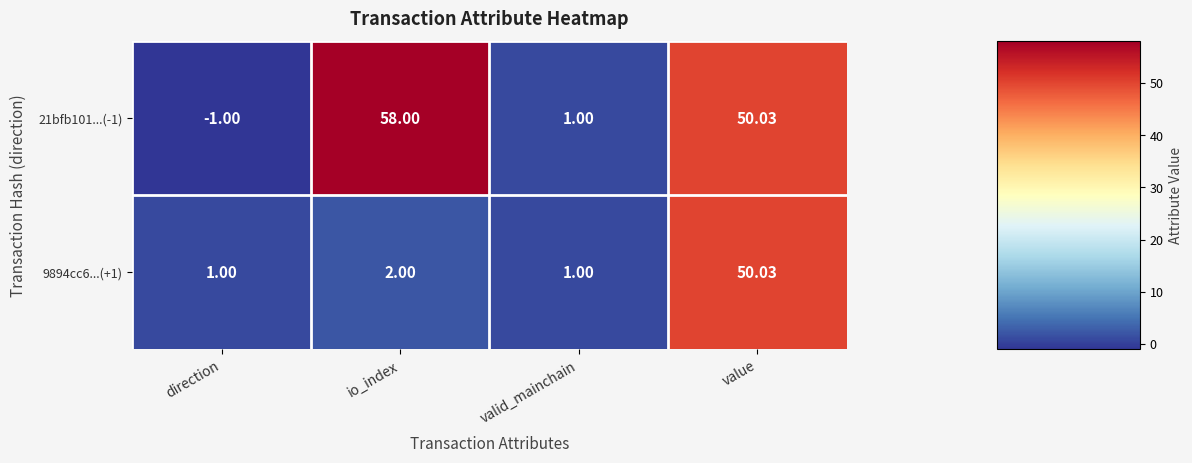

At which category is the sum across all series the highest?

value